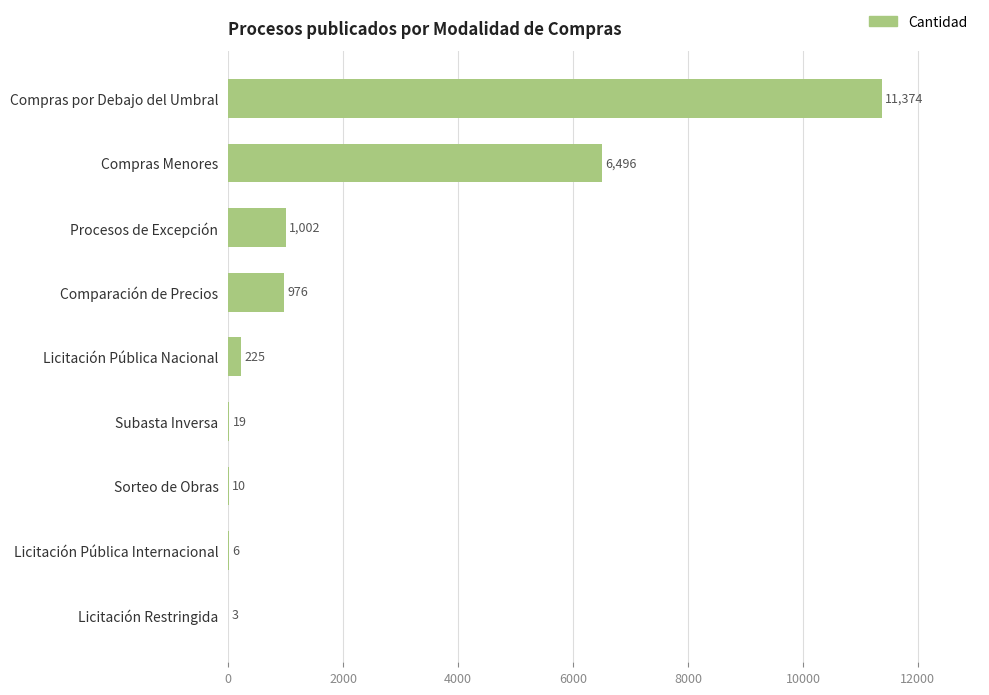

What is the sum of the values at Subasta Inversa and Compras por Debajo del Umbral?

11393